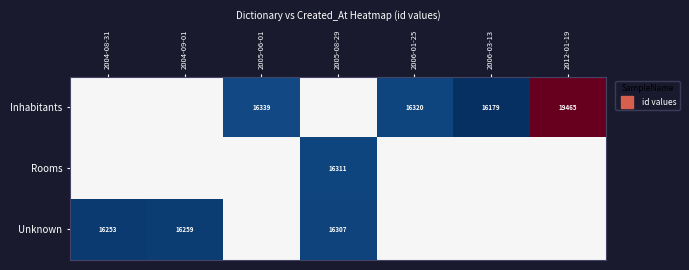

How many data points does each series have?

7